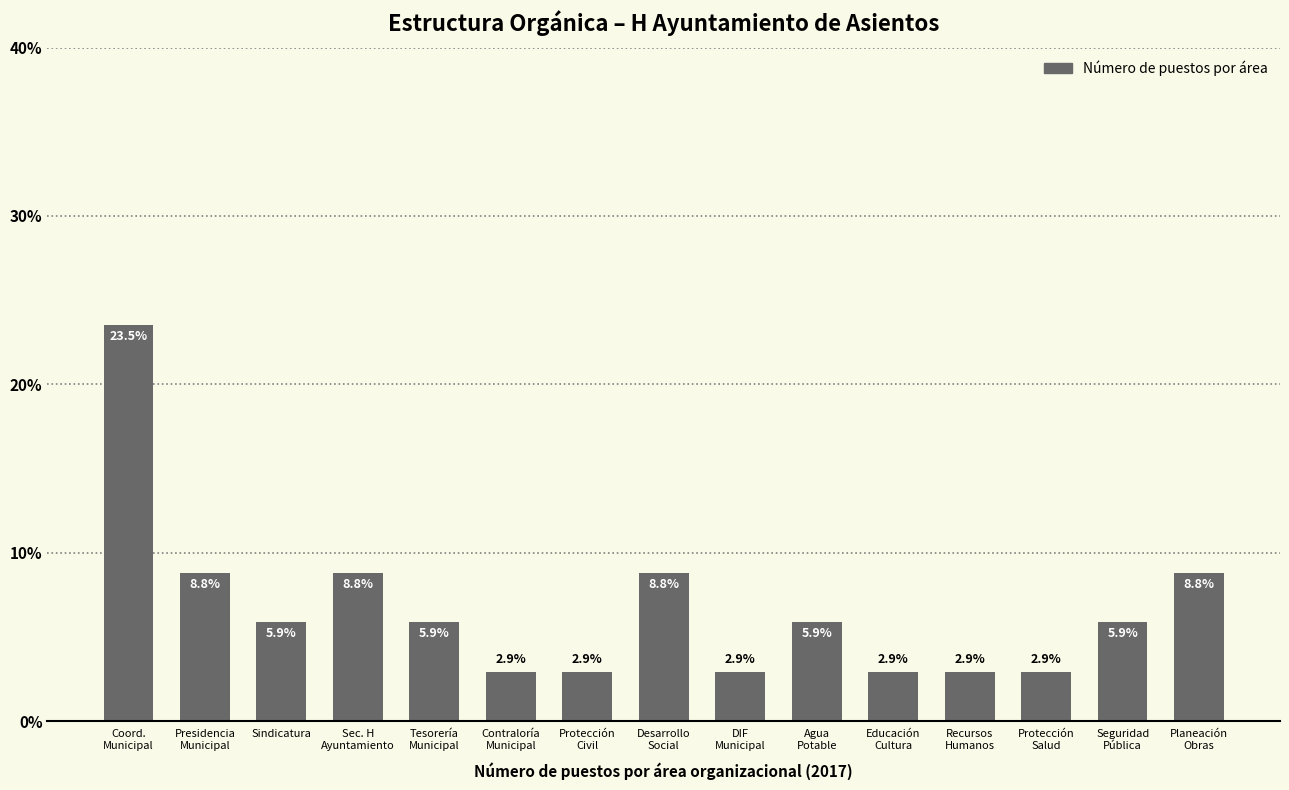

What is the value of the 2nd bar from the left?

8.8